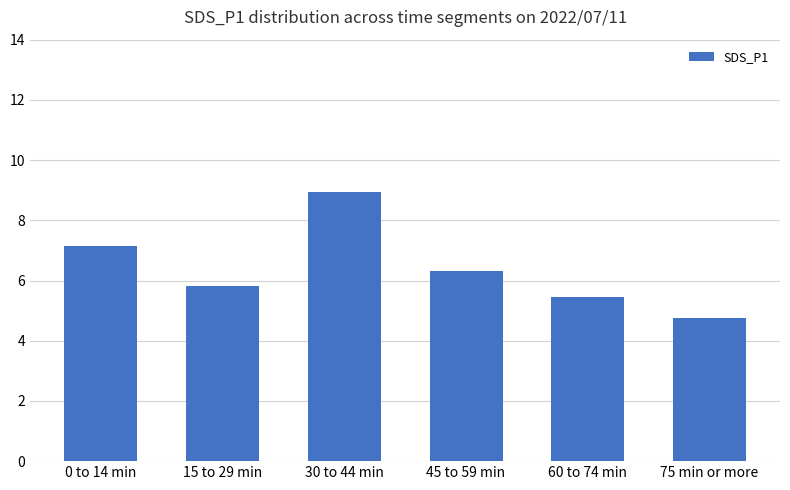

At which label does the data first exceed 6?

0 to 14 min